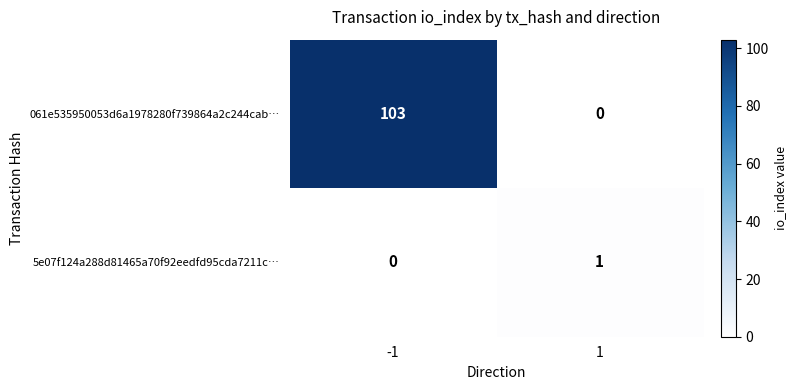

Reading left to right, what are all the values shown in this chart?

061e535950053d6a1978280f739864a2c244cab…: -1=103	1=0
5e07f124a288d81465a70f92eedfd95cda7211c…: -1=0	1=1